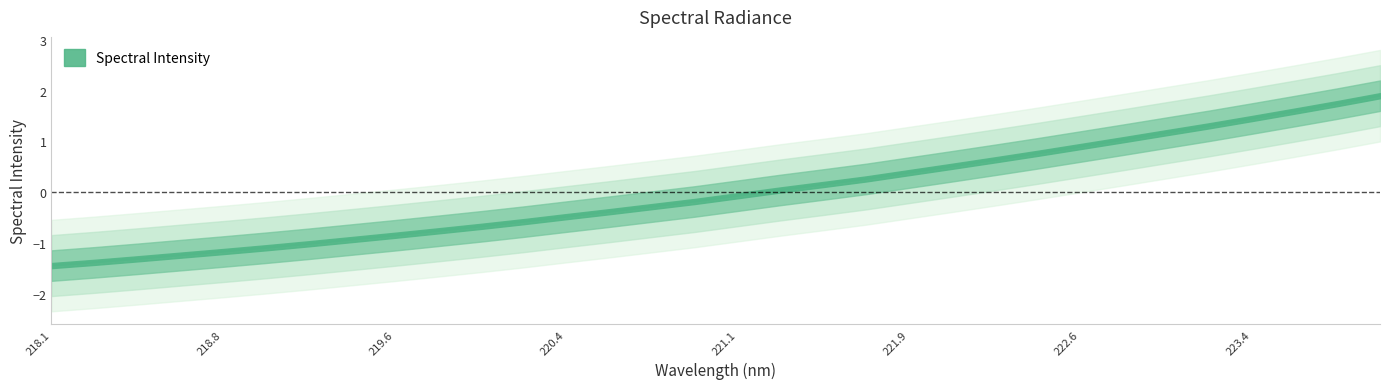

Rank the categories by value from lowest to highest.

218.0596, 218.2508, 218.442, 218.6332, 218.8244, 219.0156, 219.2067, 219.3979, 219.589, 219.7801, 219.9712, 220.1623, 220.3533, 220.5444, 220.7354, 220.9264, 221.1174, 221.3083, 221.4993, 221.6902, 221.8812, 222.0721, 222.263, 222.4538, 222.6447, 222.8355, 223.0264, 223.2172, 223.408, 223.5987, 223.7895, 223.9802